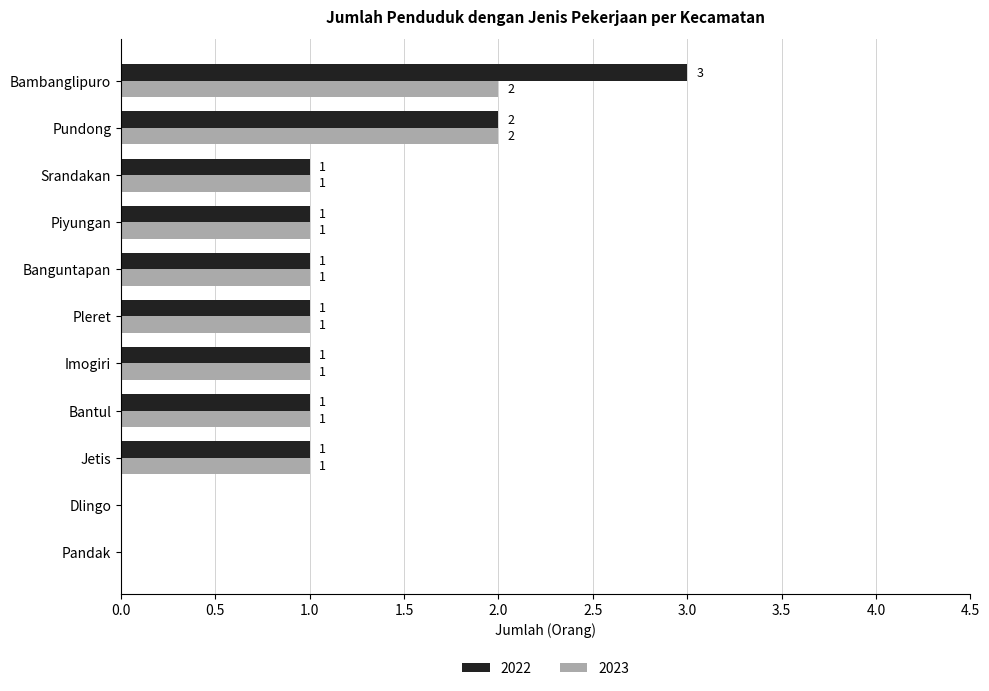

At which category is the sum across all series the highest?

Bambanglipuro